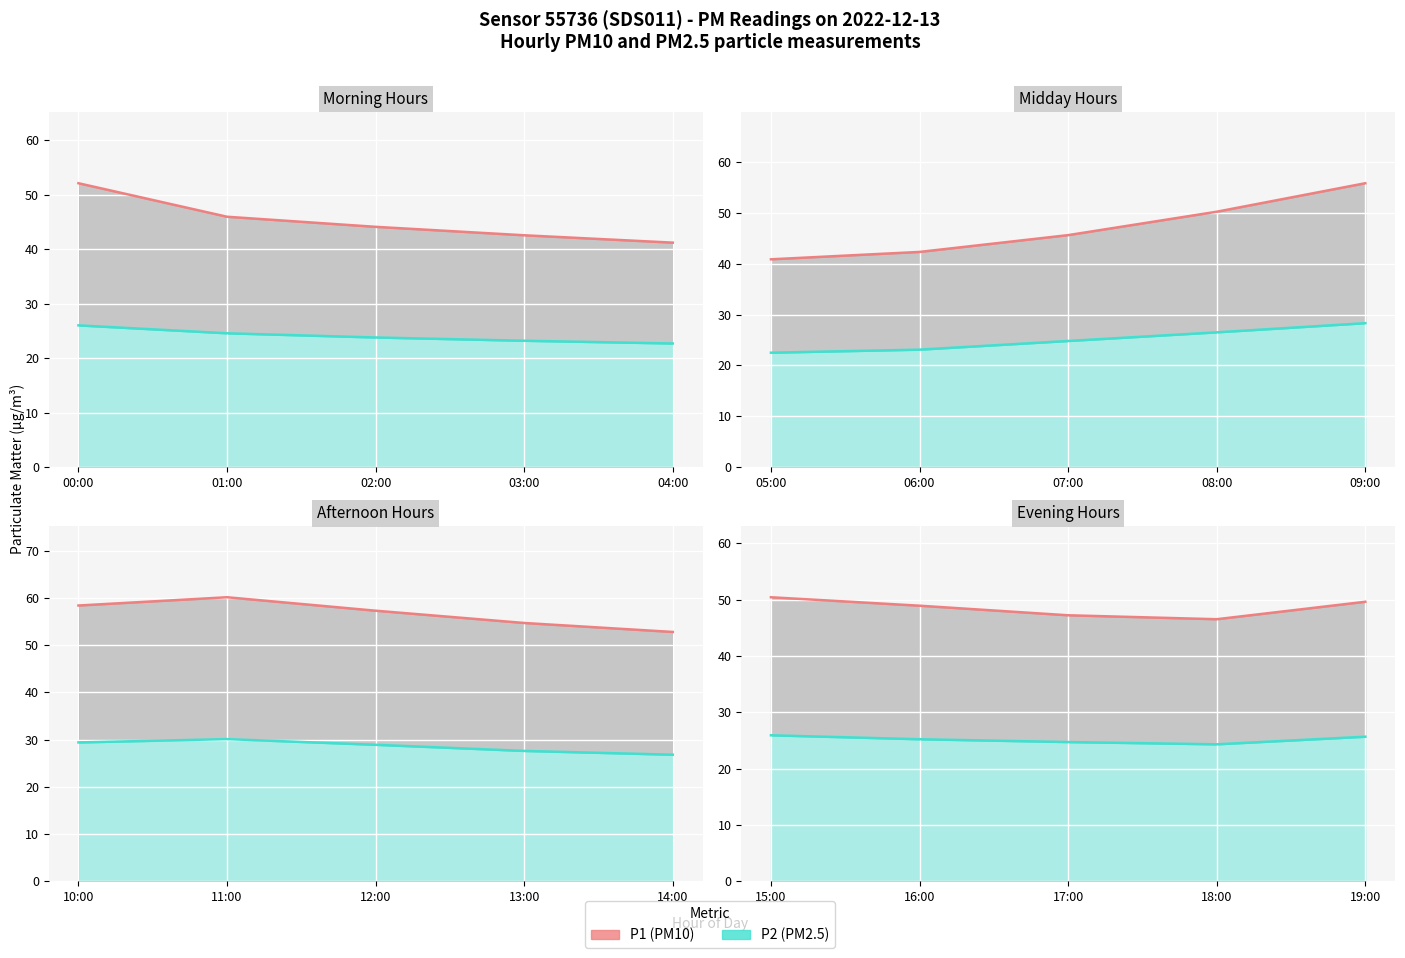

True or false: P1 (PM10) and P2 (PM2.5) intersect in this chart.

False